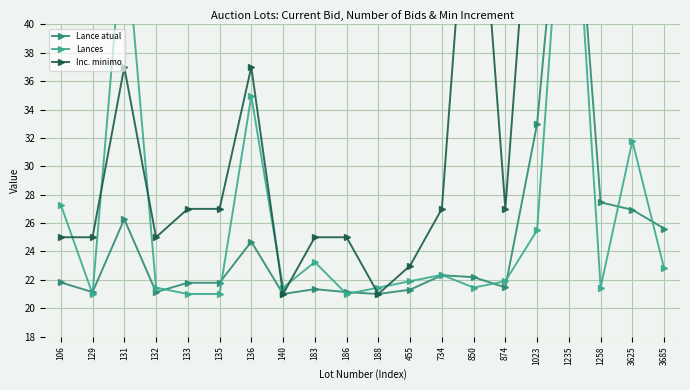

At how many categories does at least one series exceed 31?

8